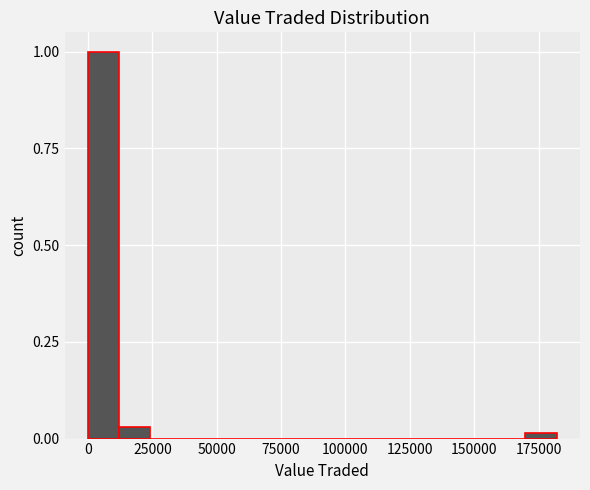

Read against the x-axis, roughly where is the centre of the tallest bar?

5000